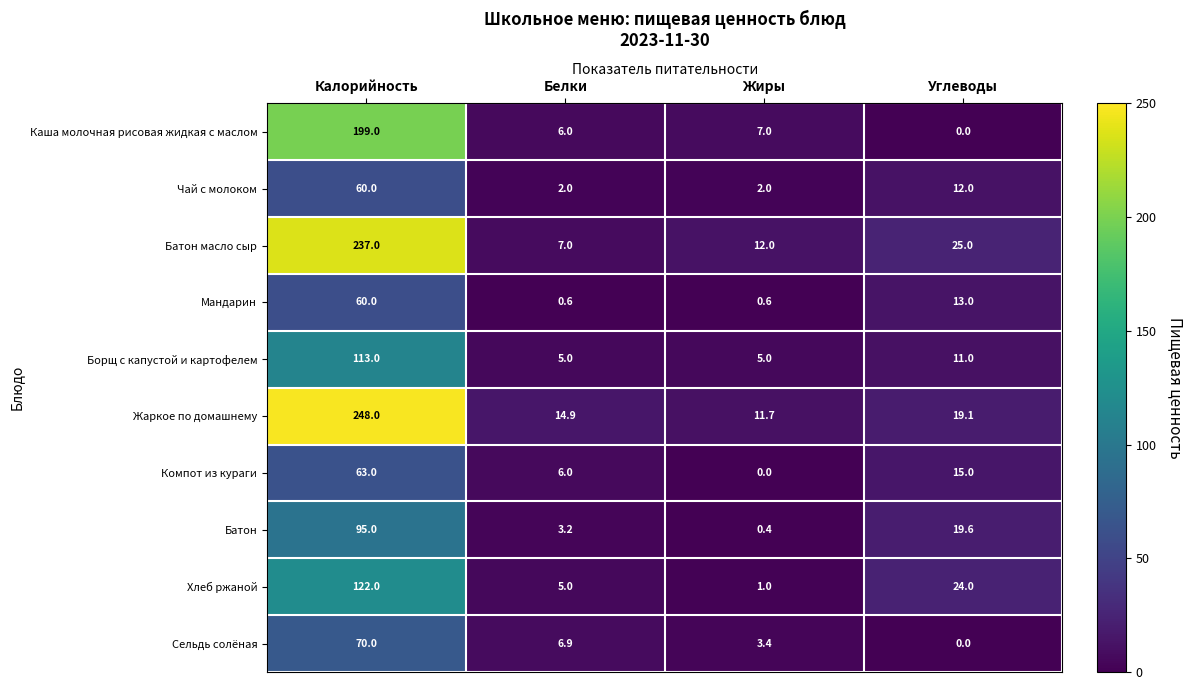

At which label is Чай с молоком closest to 31?

Углеводы